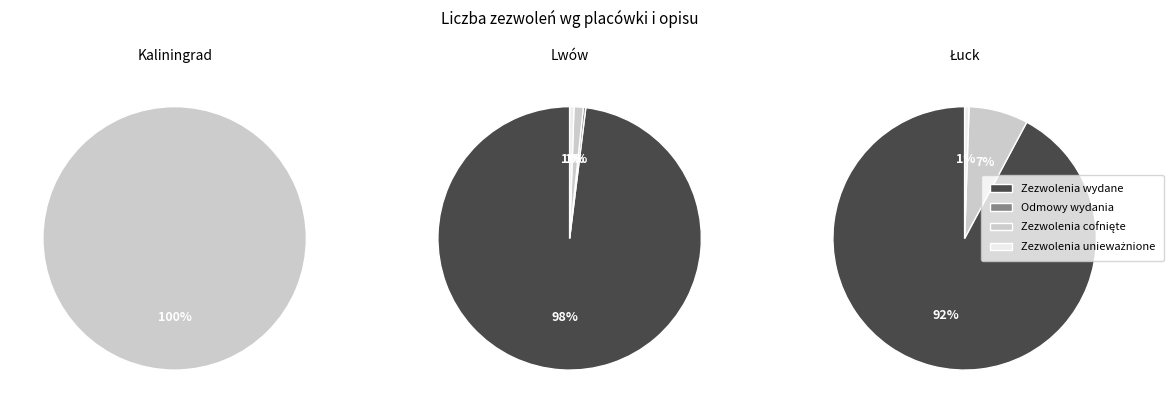

To the nearest percent, what is the average slice percentage?

25%